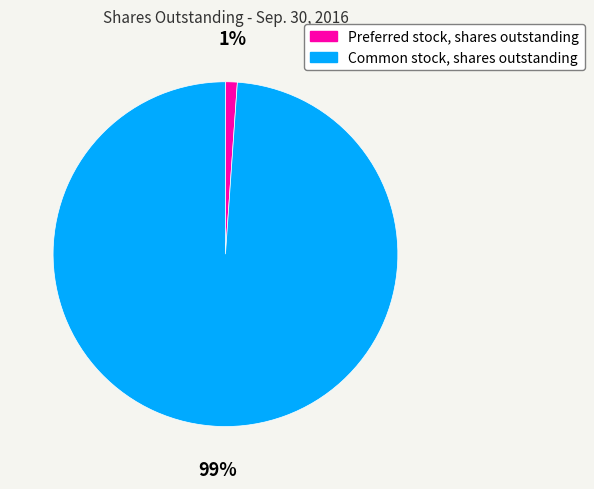

Is it true that Common stock, shares outstanding is 99% of the pie?

True